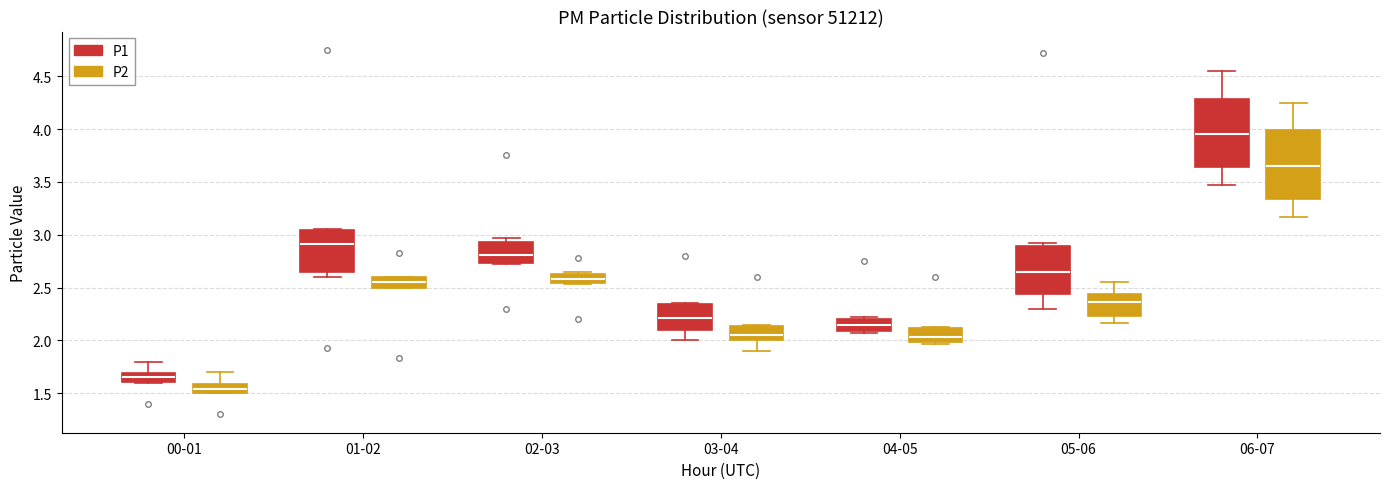

Reading left to right, transcribe this box plot: for each box, give where its median line is, the range the box spans, and where its two whiskers end, as read against the y-axis. The values are not printed on the chart, so give them approximately, as read against the axis.

00-01 (P1): median 1.65, box 1.60 to 1.70, whiskers 1.60 to 1.80
00-01 (P2): median 1.55, box 1.50 to 1.60, whiskers 1.50 to 1.70
01-02 (P1): median 2.90, box 2.65 to 3.05, whiskers 2.60 to 3.05
01-02 (P2): median 2.55, box 2.50 to 2.60, whiskers 2.50 to 2.60
02-03 (P1): median 2.80, box 2.75 to 2.95, whiskers 2.70 to 2.95 (just above the box's upper edge)
02-03 (P2): median 2.60, box 2.55 to 2.65, whiskers 2.55 to 2.65 (just above the box's upper edge)
03-04 (P1): median 2.20, box 2.10 to 2.35, whiskers 2.00 to 2.35
03-04 (P2): median 2.05, box 2.00 to 2.15, whiskers 1.90 to 2.15
04-05 (P1): median 2.15, box 2.10 to 2.20, whiskers 2.05 to 2.20
04-05 (P2): median 2.05, box 2.00 to 2.10, whiskers 1.95 to 2.15
05-06 (P1): median 2.65, box 2.45 to 2.90, whiskers 2.30 to 2.90 (just above the box's upper edge)
05-06 (P2): median 2.35, box 2.25 to 2.45, whiskers 2.15 to 2.55
06-07 (P1): median 3.95, box 3.65 to 4.30, whiskers 3.45 to 4.55
06-07 (P2): median 3.65, box 3.35 to 4.00, whiskers 3.15 to 4.25